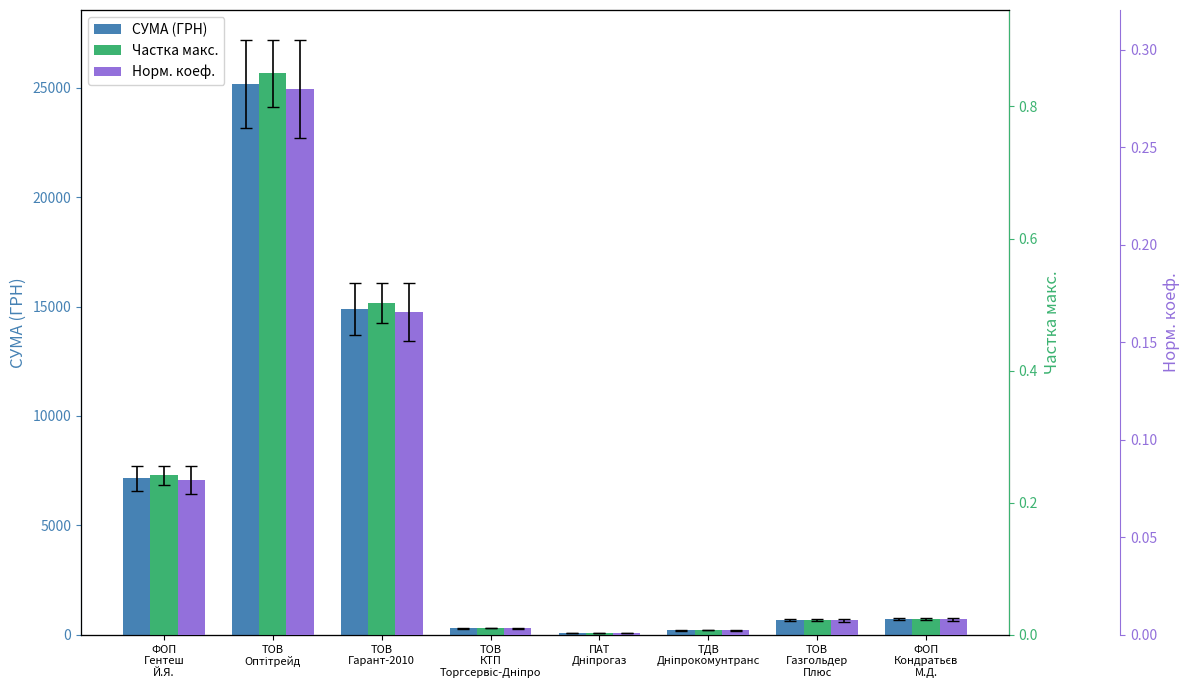

Reading left to right, list all the values displayed in this chart.

СУМА (ГРН): ФОП
Гентеш
Й.Я.=7148.0	ТОВ
Оптітрейд=25178.0	ТОВ
Гарант-2010=14892.0	ТОВ
КТП
Торгсервіс-Дніпро=304.0	ПАТ
Дніпрогаз=77.4	ТДВ
Дніпрокомунтранс=212.6	ТОВ
Газгольдер
Плюс=670.0	ФОП
Кондратьєв
М.Д.=715.0
Частка макс.: ФОП
Гентеш
Й.Я.=0.2	ТОВ
Оптітрейд=0.8	ТОВ
Гарант-2010=0.5	ТОВ
КТП
Торгсервіс-Дніпро=0.0	ПАТ
Дніпрогаз=0.0	ТДВ
Дніпрокомунтранс=0.0	ТОВ
Газгольдер
Плюс=0.0	ФОП
Кондратьєв
М.Д.=0.0
Норм. коеф.: ФОП
Гентеш
Й.Я.=0.1	ТОВ
Оптітрейд=0.3	ТОВ
Гарант-2010=0.2	ТОВ
КТП
Торгсервіс-Дніпро=0.0	ПАТ
Дніпрогаз=0.0	ТДВ
Дніпрокомунтранс=0.0	ТОВ
Газгольдер
Плюс=0.0	ФОП
Кондратьєв
М.Д.=0.0